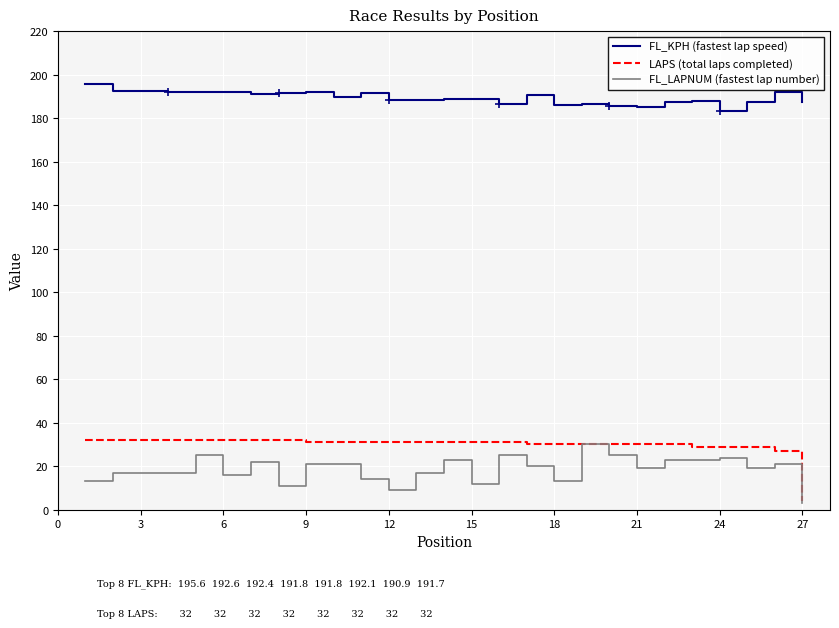

Which series has the largest total across all categories?

FL_KPH (fastest lap speed)